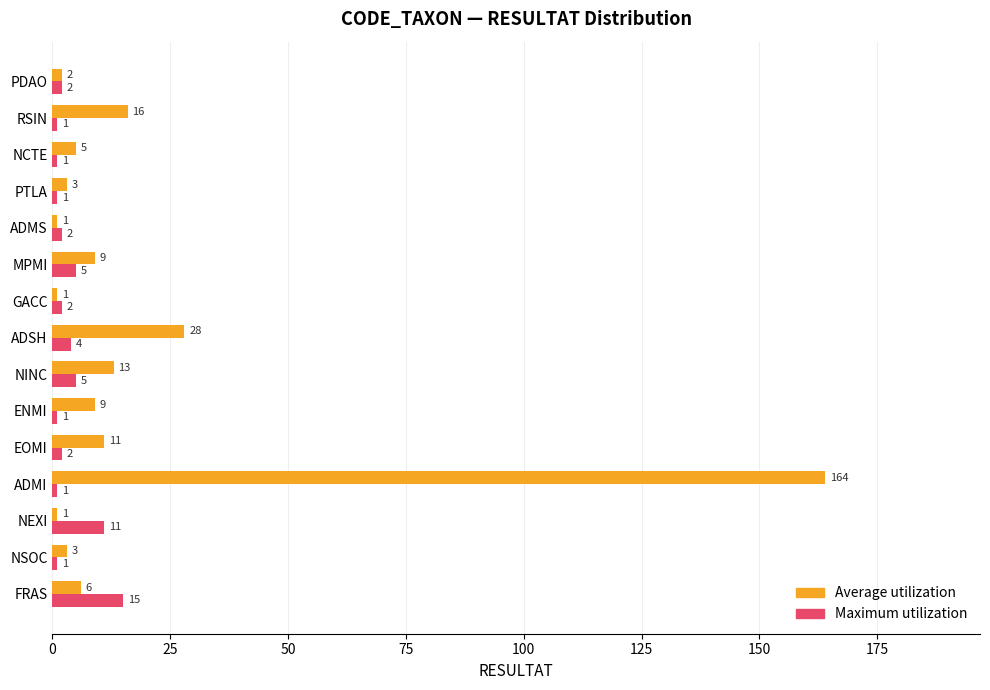

Which series has the largest range (max minus min)?

Average utilization